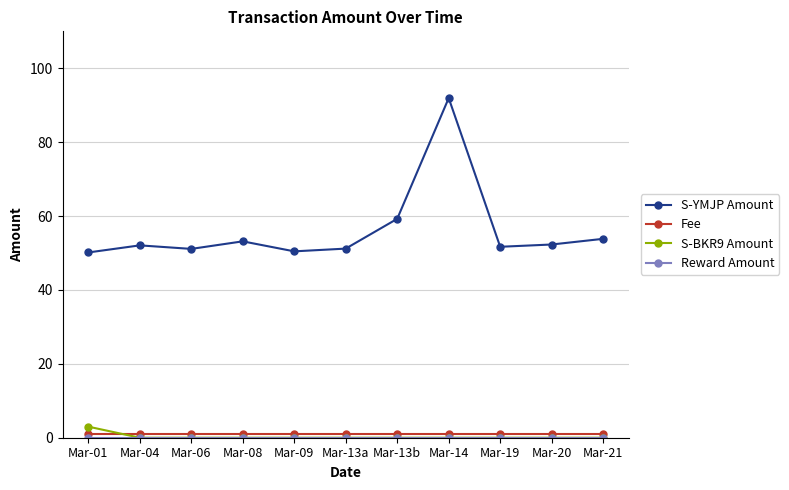

True or false: S-YMJP Amount and S-BKR9 Amount intersect in this chart.

False